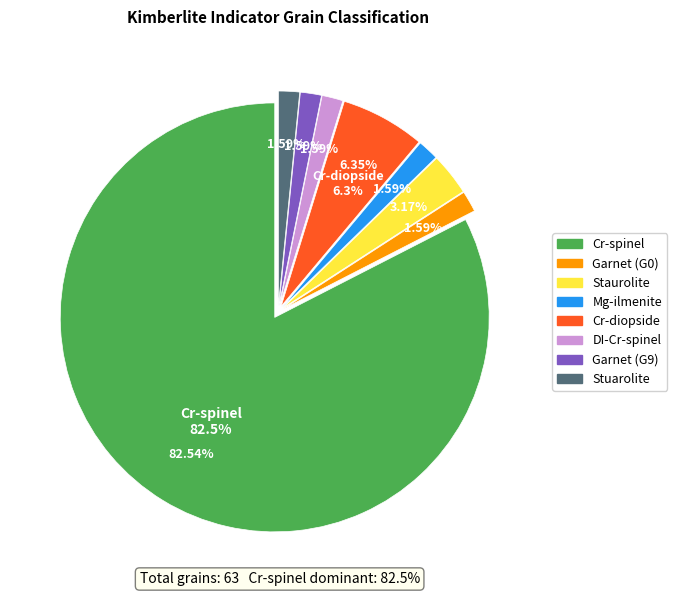

What is the change in value from Staurolite to Mg-ilmenite?

-1